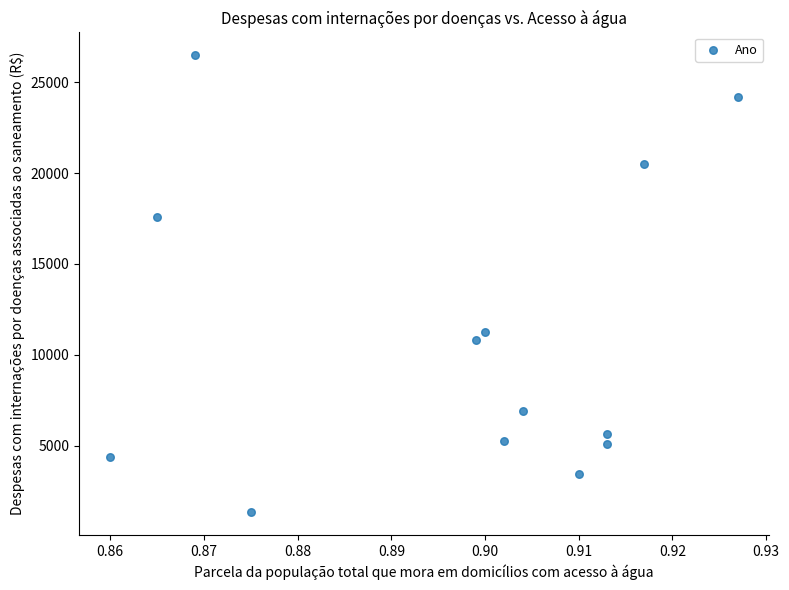

What is the range of Y values (max minus min)?

25148.4